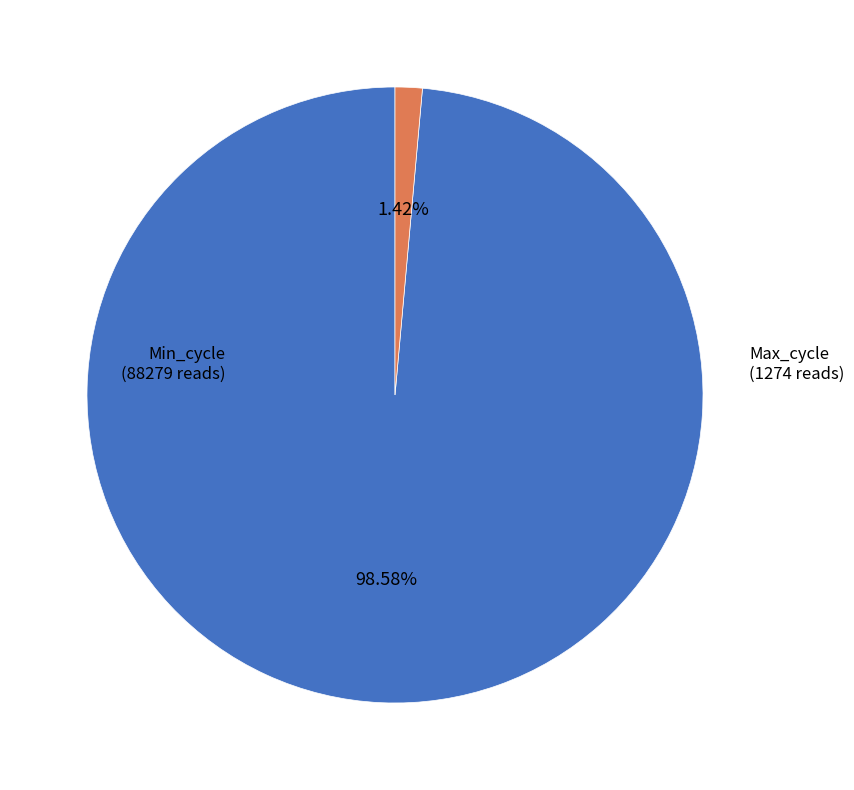

To the nearest percent, what portion does Max_cycle represent?

1%